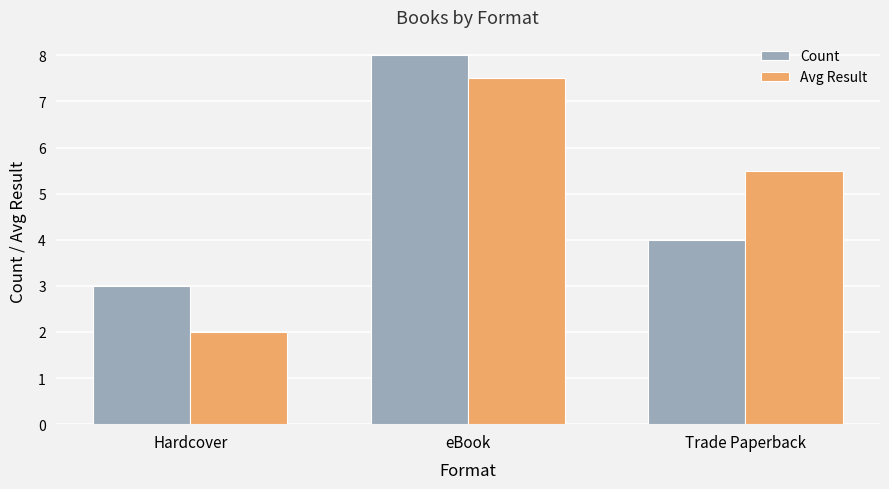

What is the label of the 1st bar from the left?

Hardcover